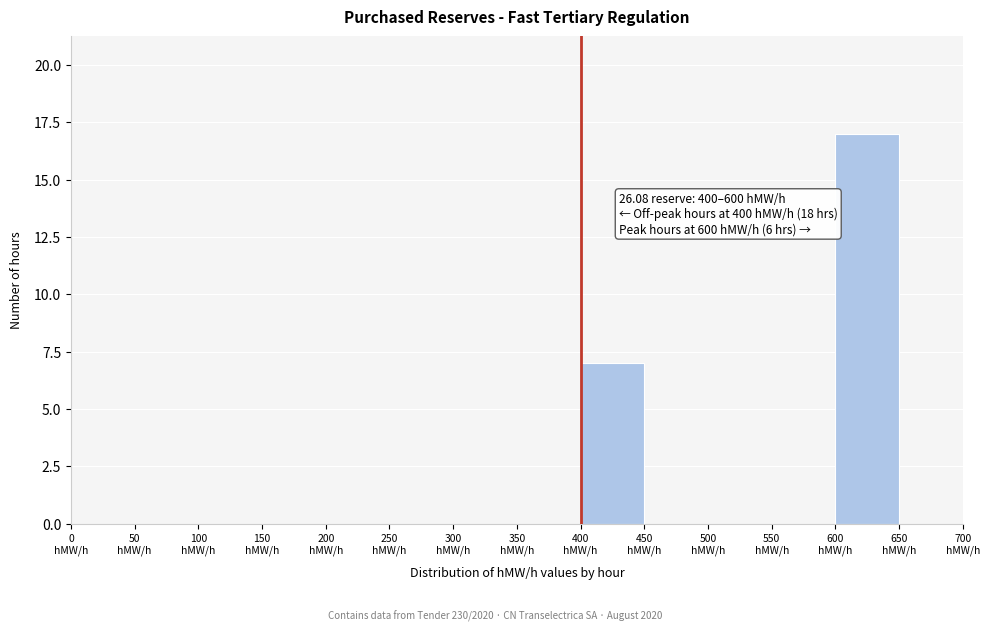

Which range on the x-axis has the tallest bar?

600 to 650